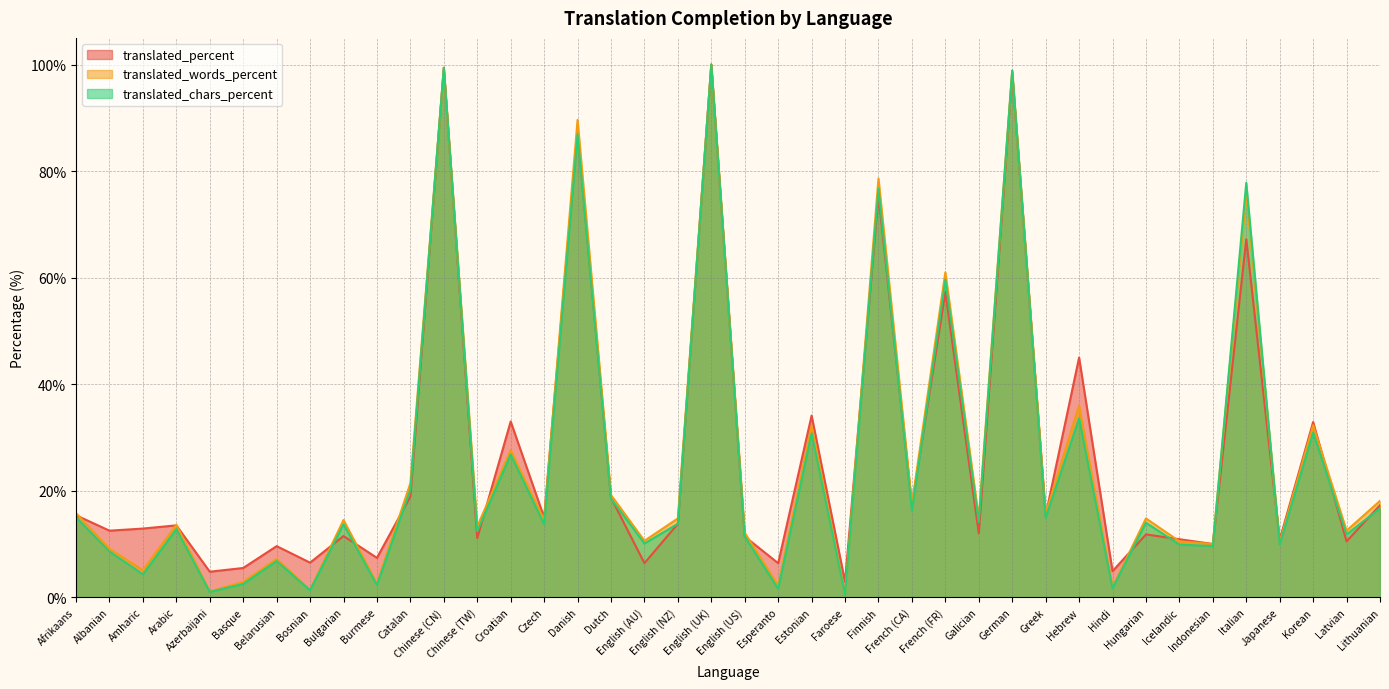

Which series ends up on top after the final intersection of translated_chars_percent and translated_percent?

translated_percent